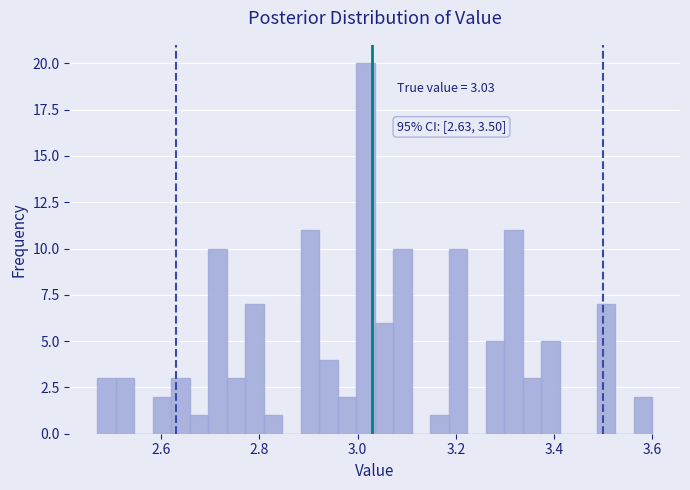

Around what value on the x-axis is the tallest bar? Give the approximate position of its centre, as read against the axis.

3.02